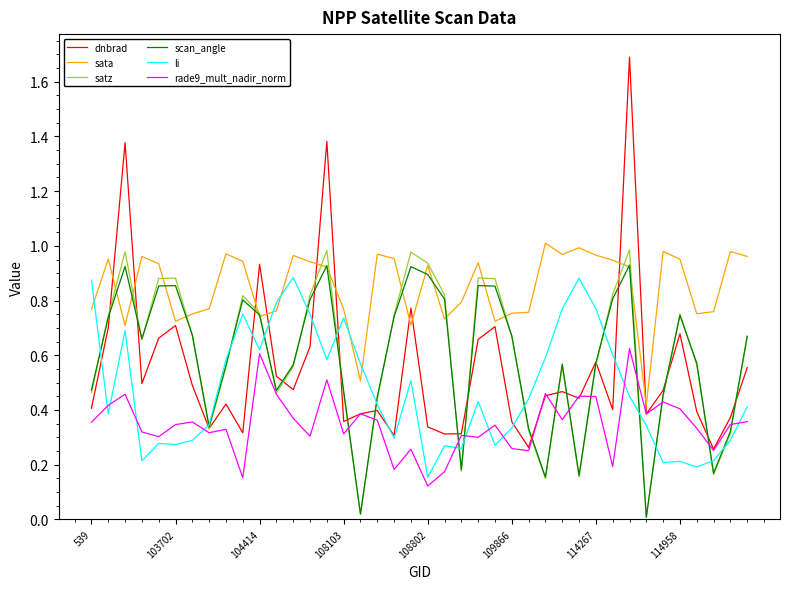

What is the greatest value displayed?

1.7